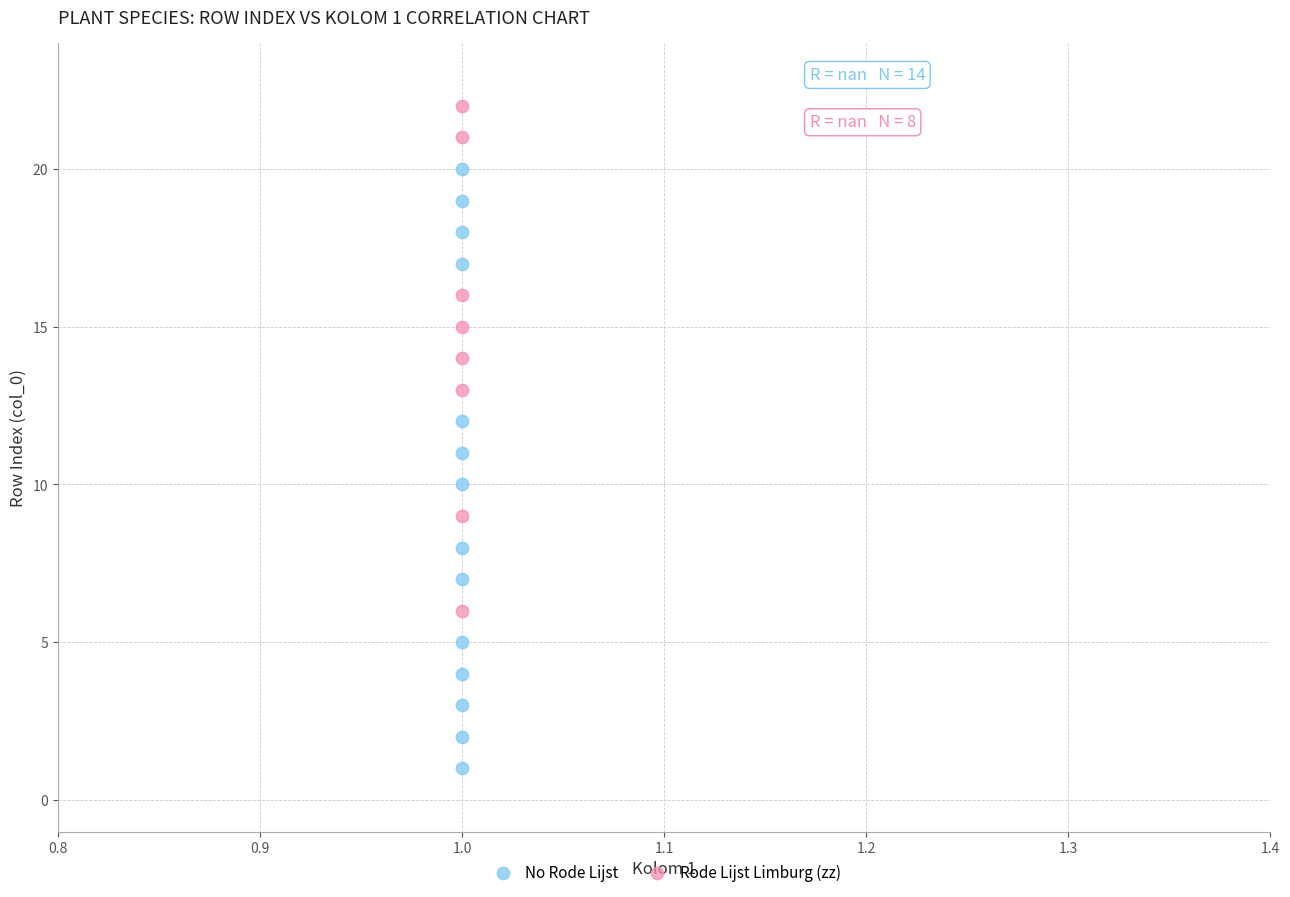

Which series reaches the minimum Y coordinate?

No Rode Lijst